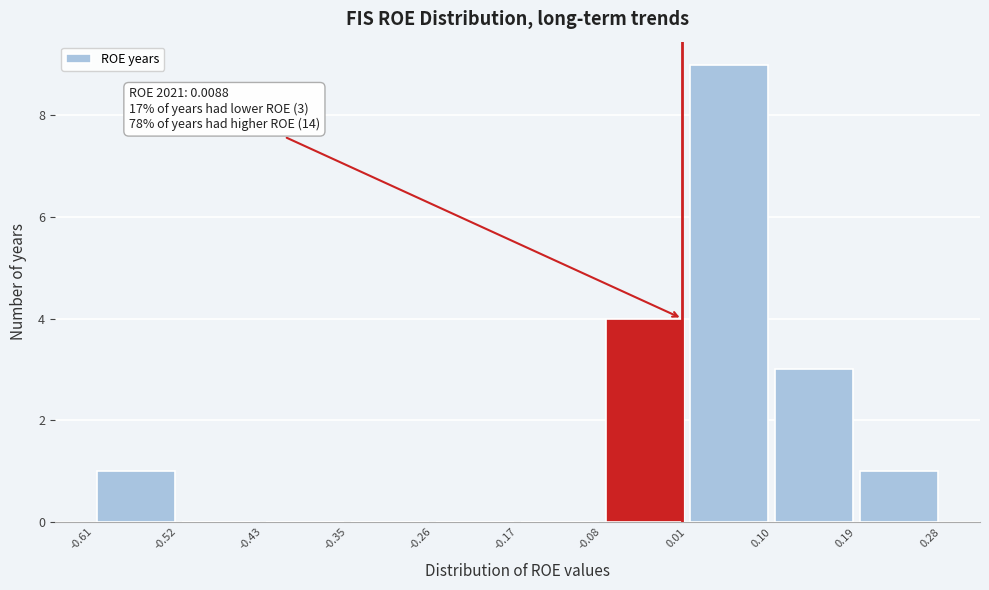

Over which range of the x-axis is the bar tallest?

0.01 to 0.10